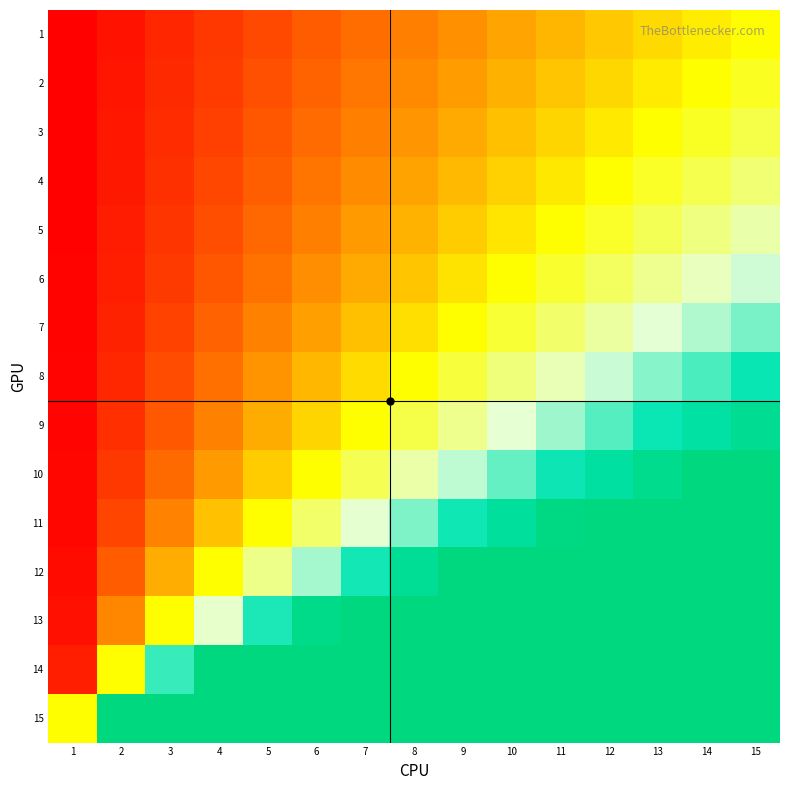

At how many categories does at least one series exceed 51?

7